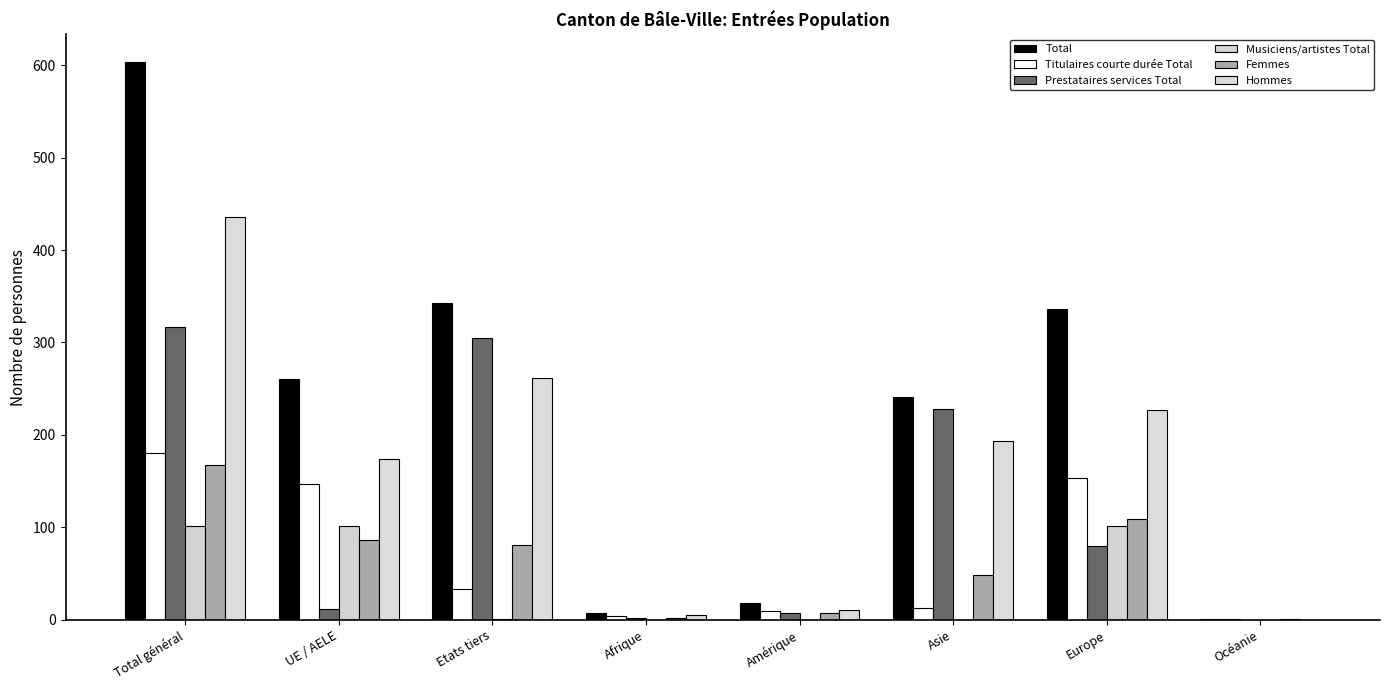

The Total series shows 127 at Asie. True or false?

False